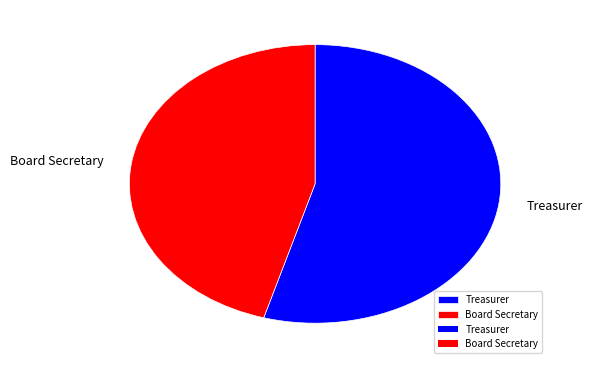

What is the largest slice in the pie chart?

Treasurer